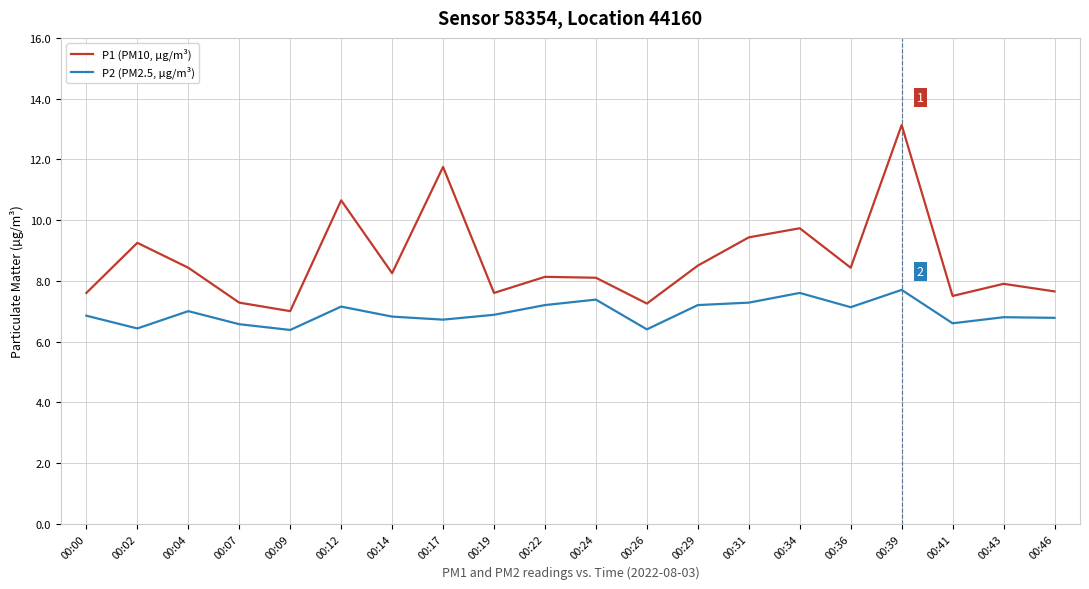

Rank the series by their maximum value, from highest to lowest.

P1 (PM10, µg/m³), P2 (PM2.5, µg/m³)